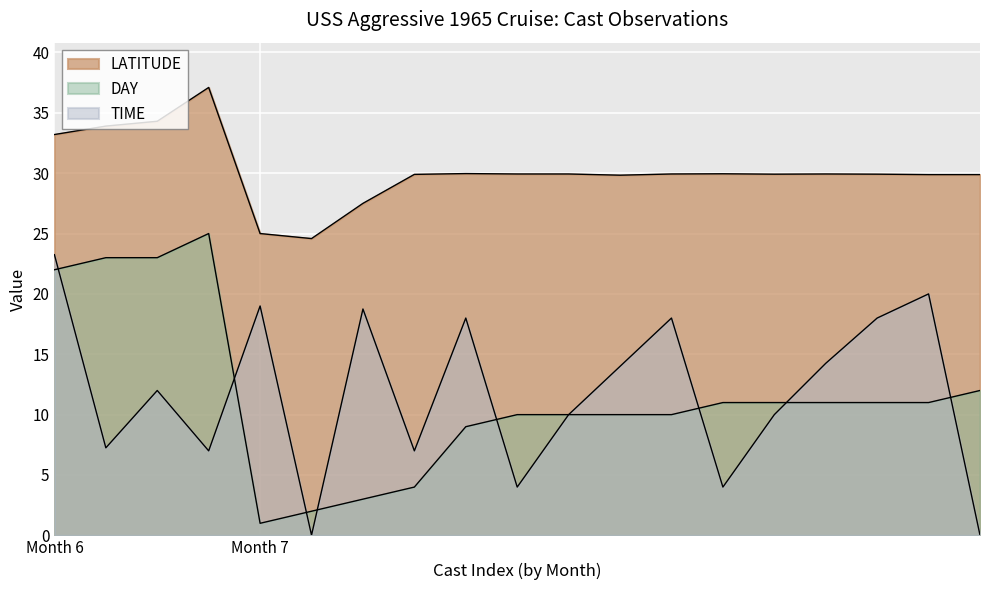

Which series has the widest spread of values?

DAY